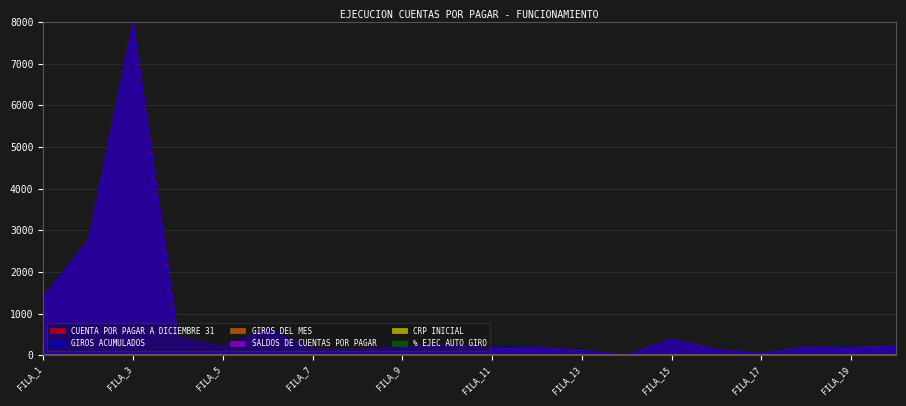

What is the total value across all series at FILA_9?

400.8